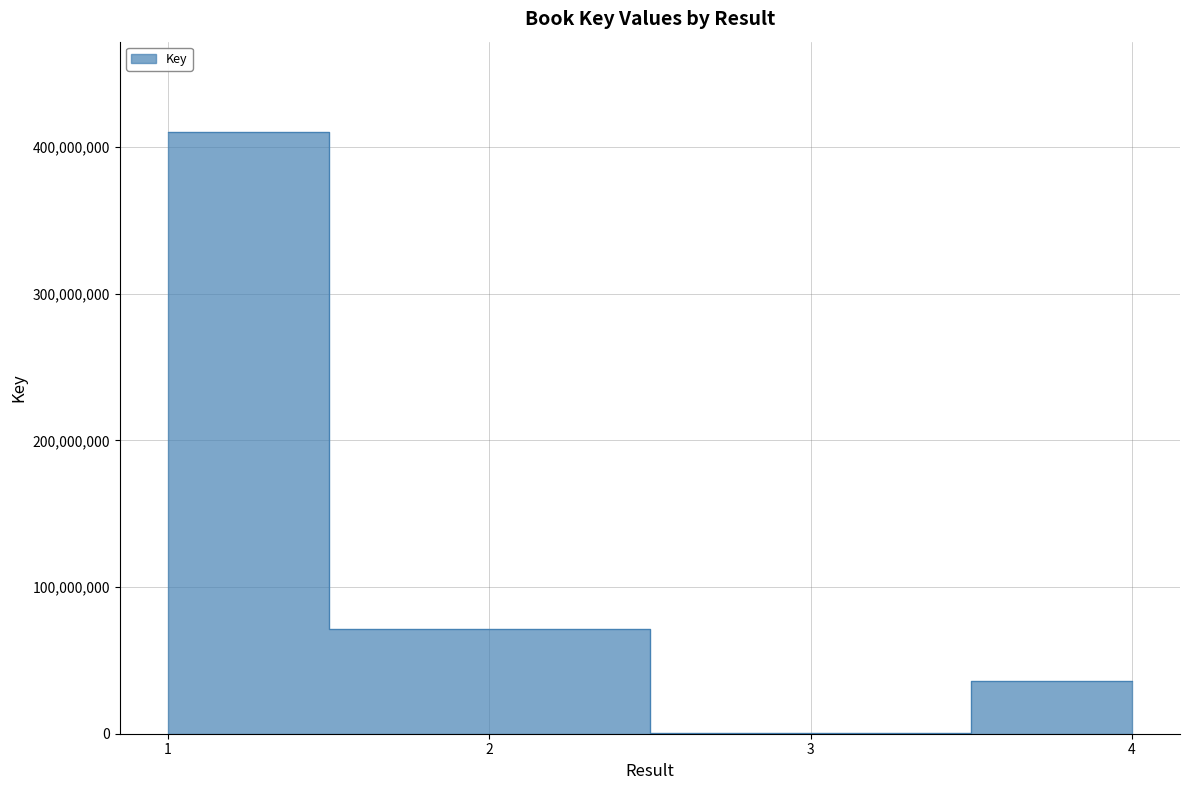

Read the value at 3.

268620